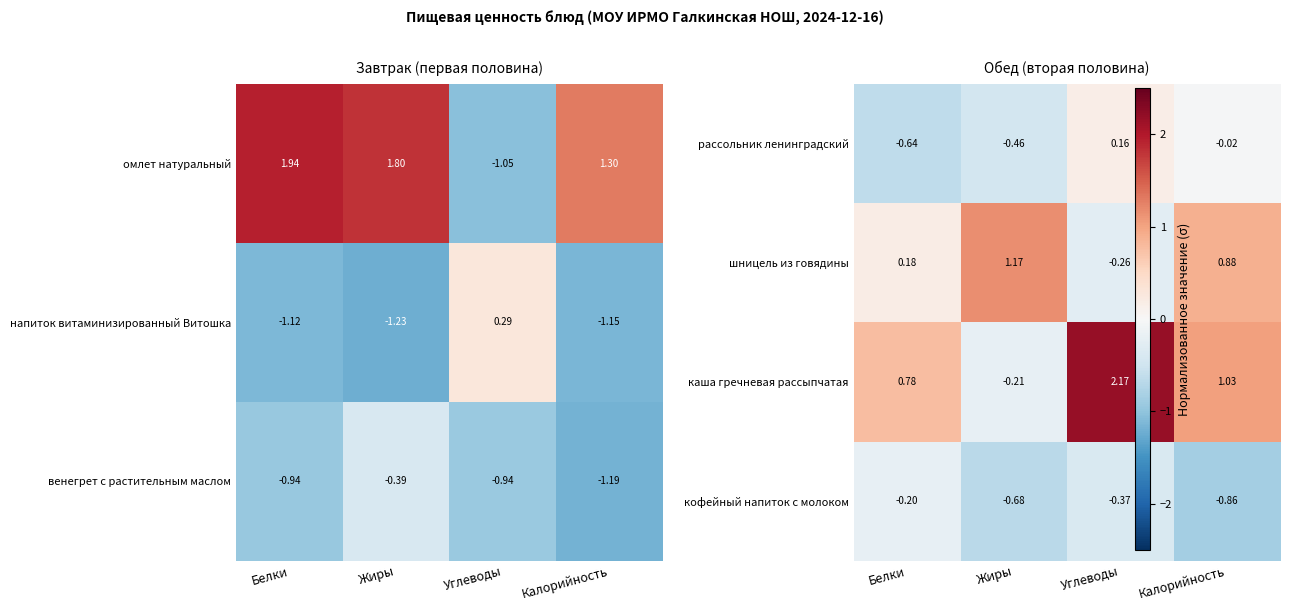

At which label does напиток витаминизированный Витошка first exceed -1?

Углеводы